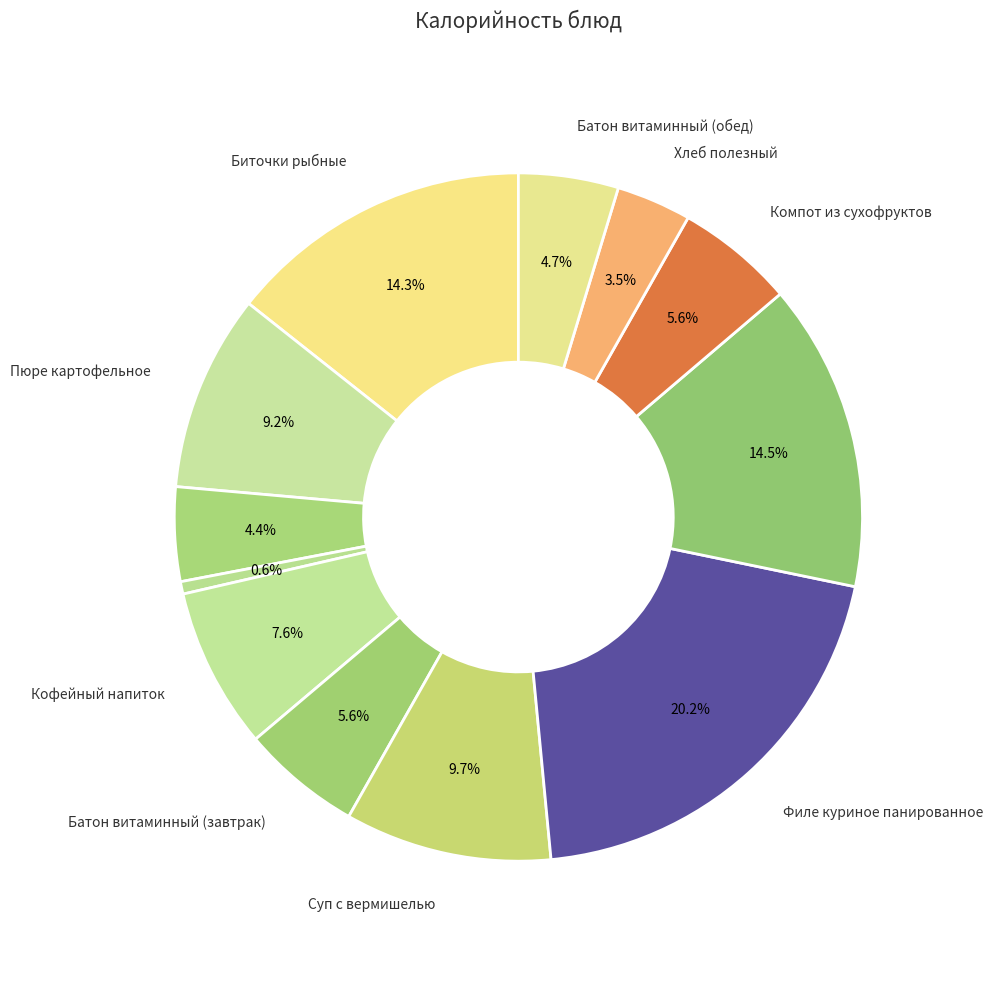

Is it true that Батон витаминный (обед) is 5% of the pie?

True